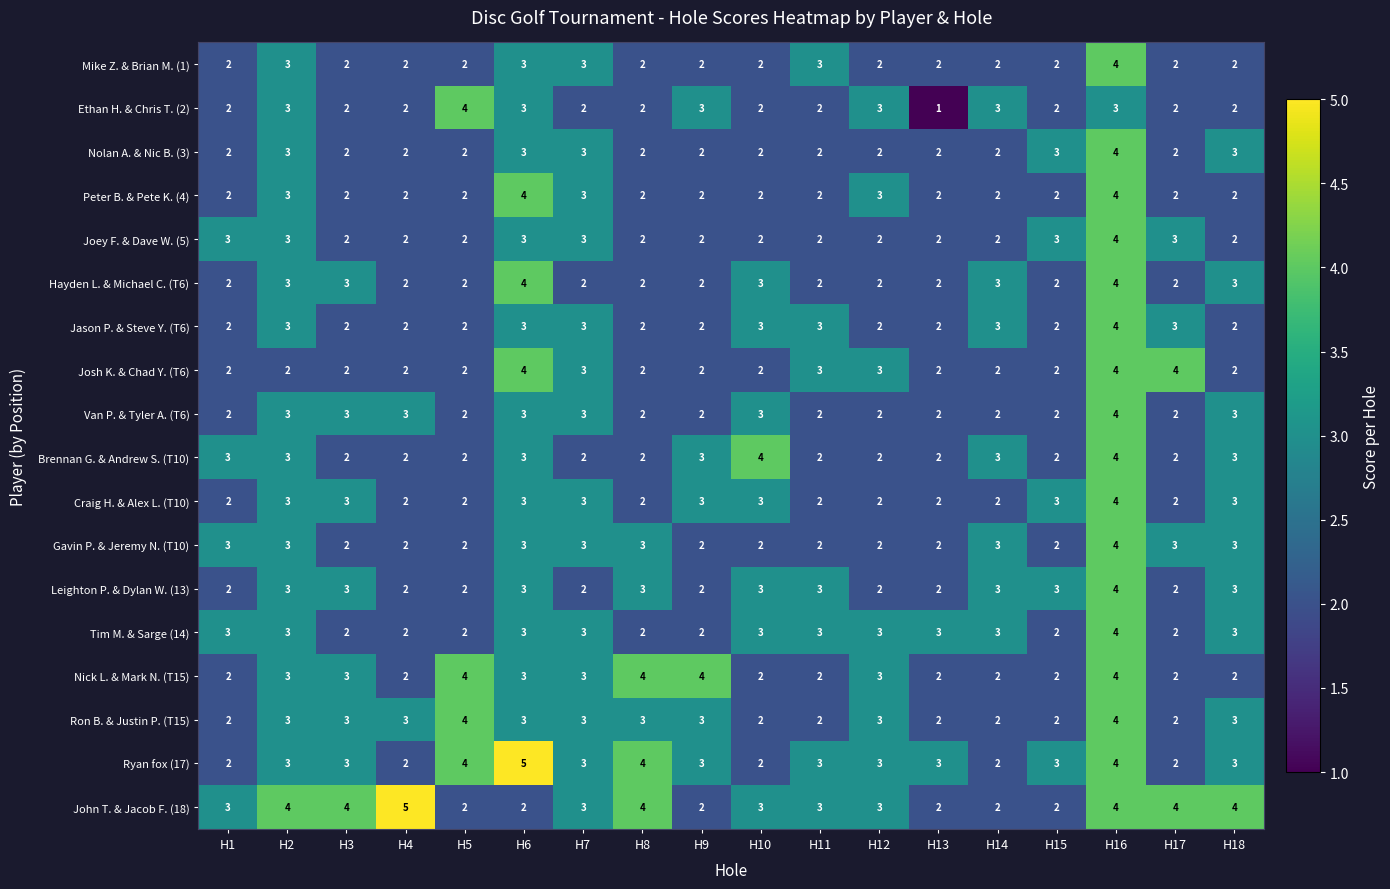

At which category is the sum across all series the highest?

H16